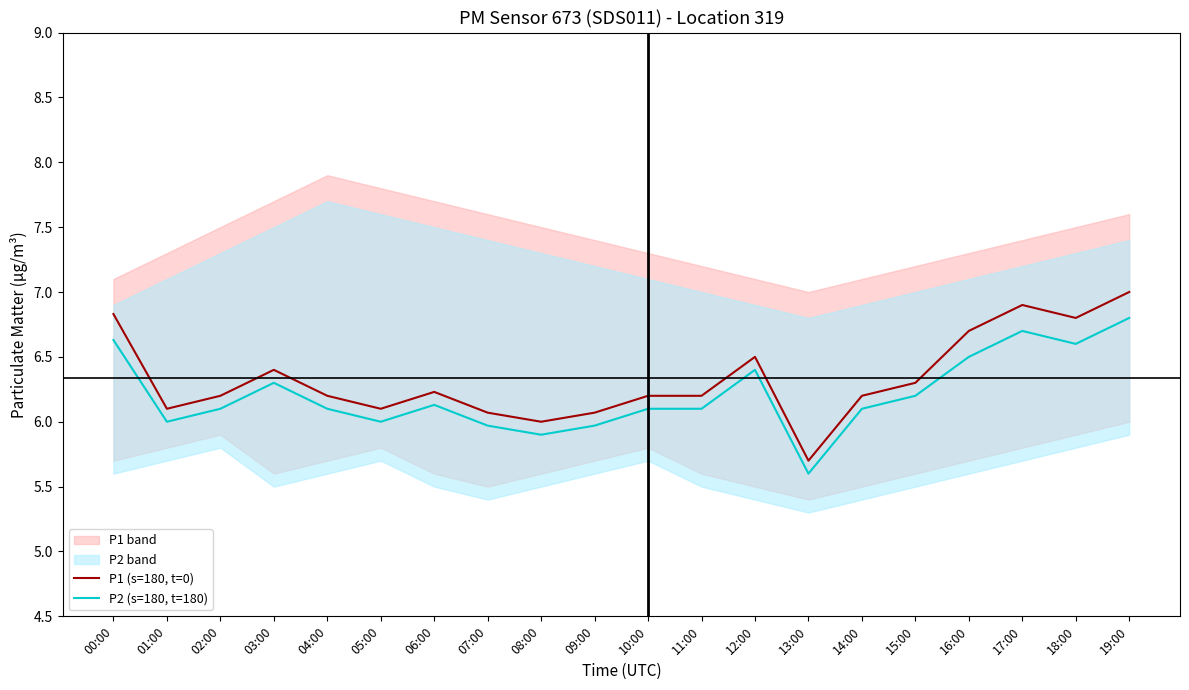

Which series has the largest total across all categories?

P1 (s=180, t=0)